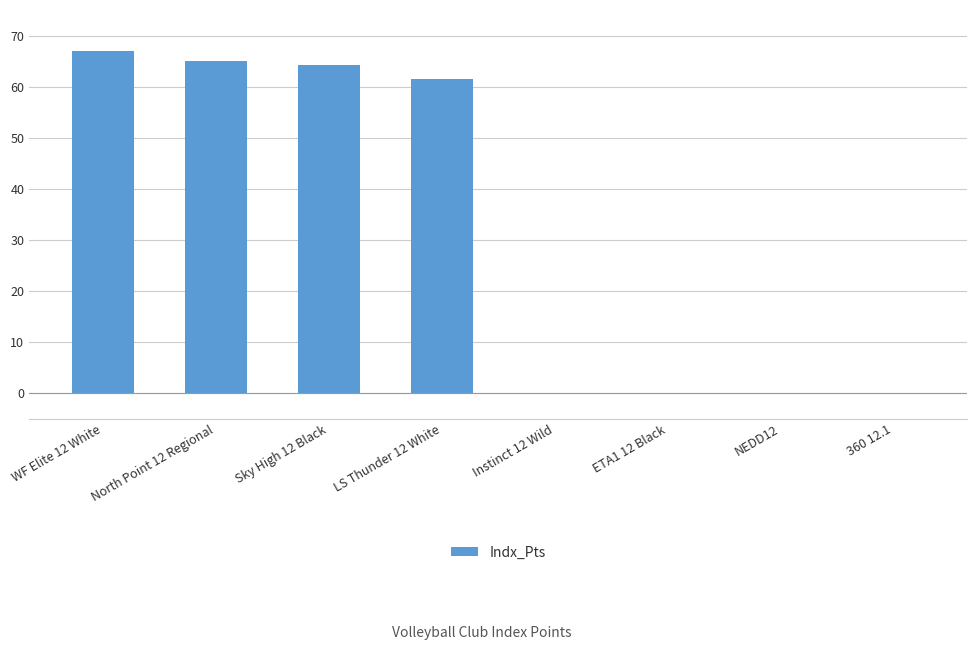

The value at Instinct 12 Wild is 0.0. True or false?

True